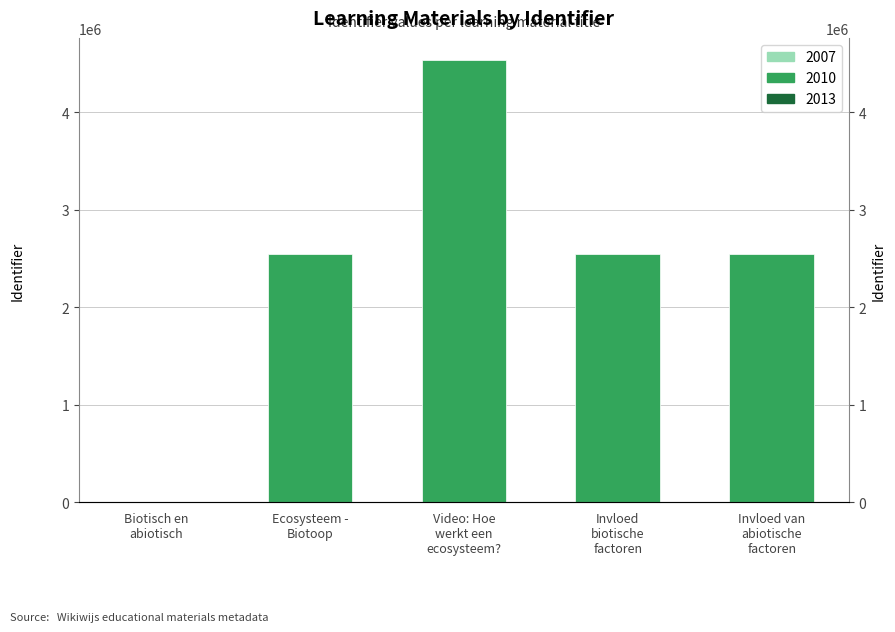

How many categories are shown in the chart?

5